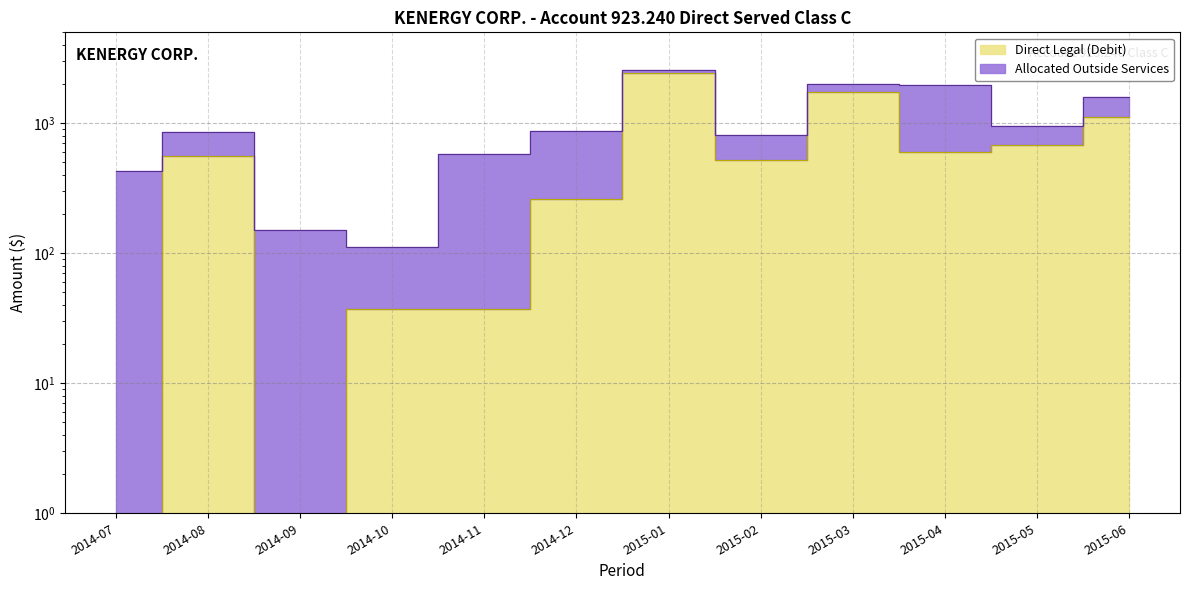

What is the sum of the values at 2015-04 and 2015-02?

1125.0